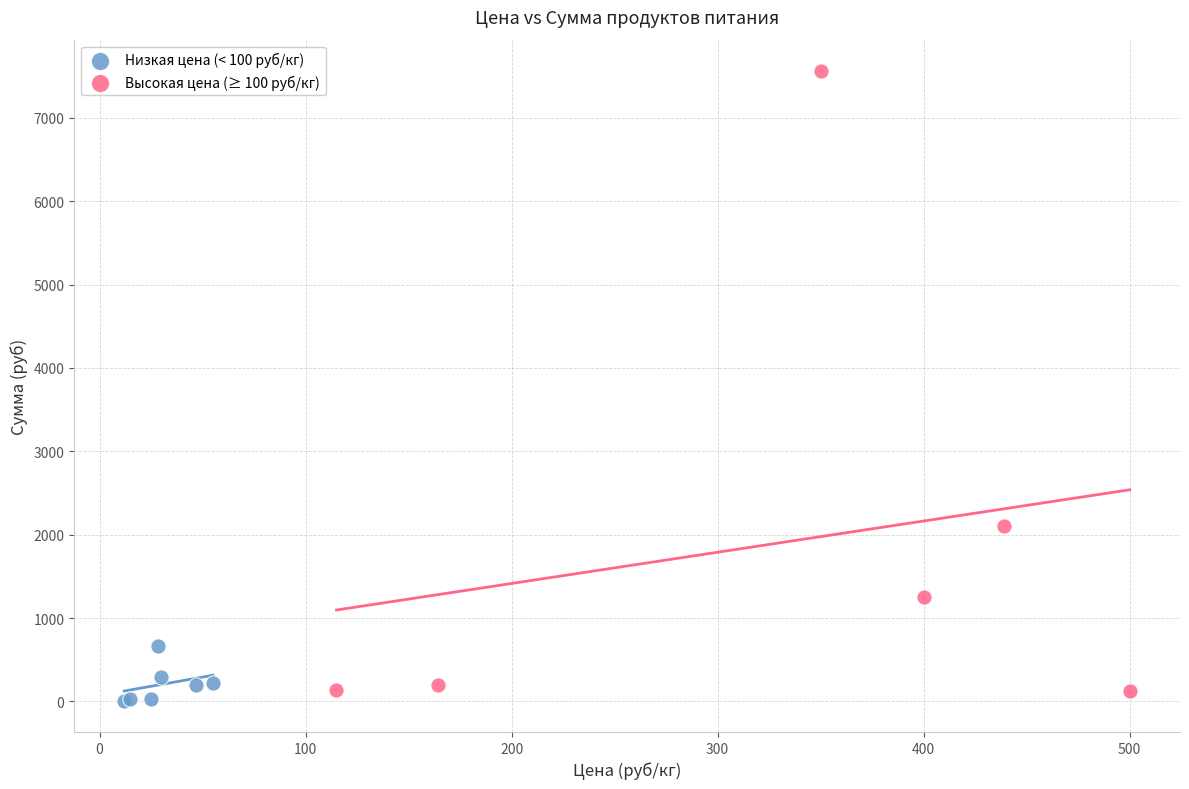

Which series has the widest spread of Y values?

Высокая цена (≥ 100 руб/кг)